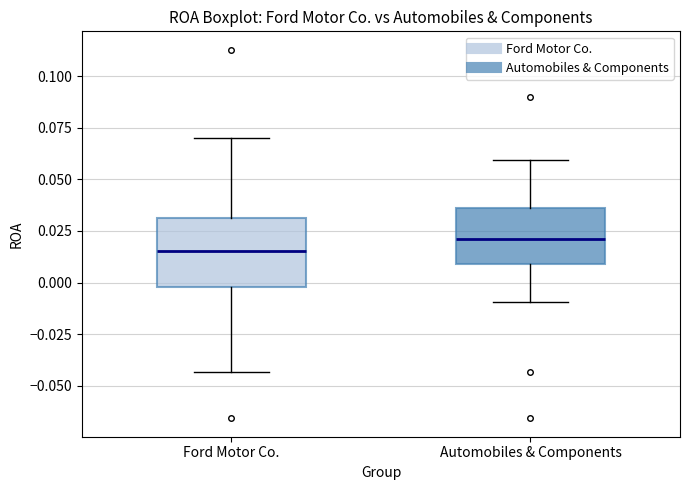

Which box has the lowest median line?

Ford Motor Co.